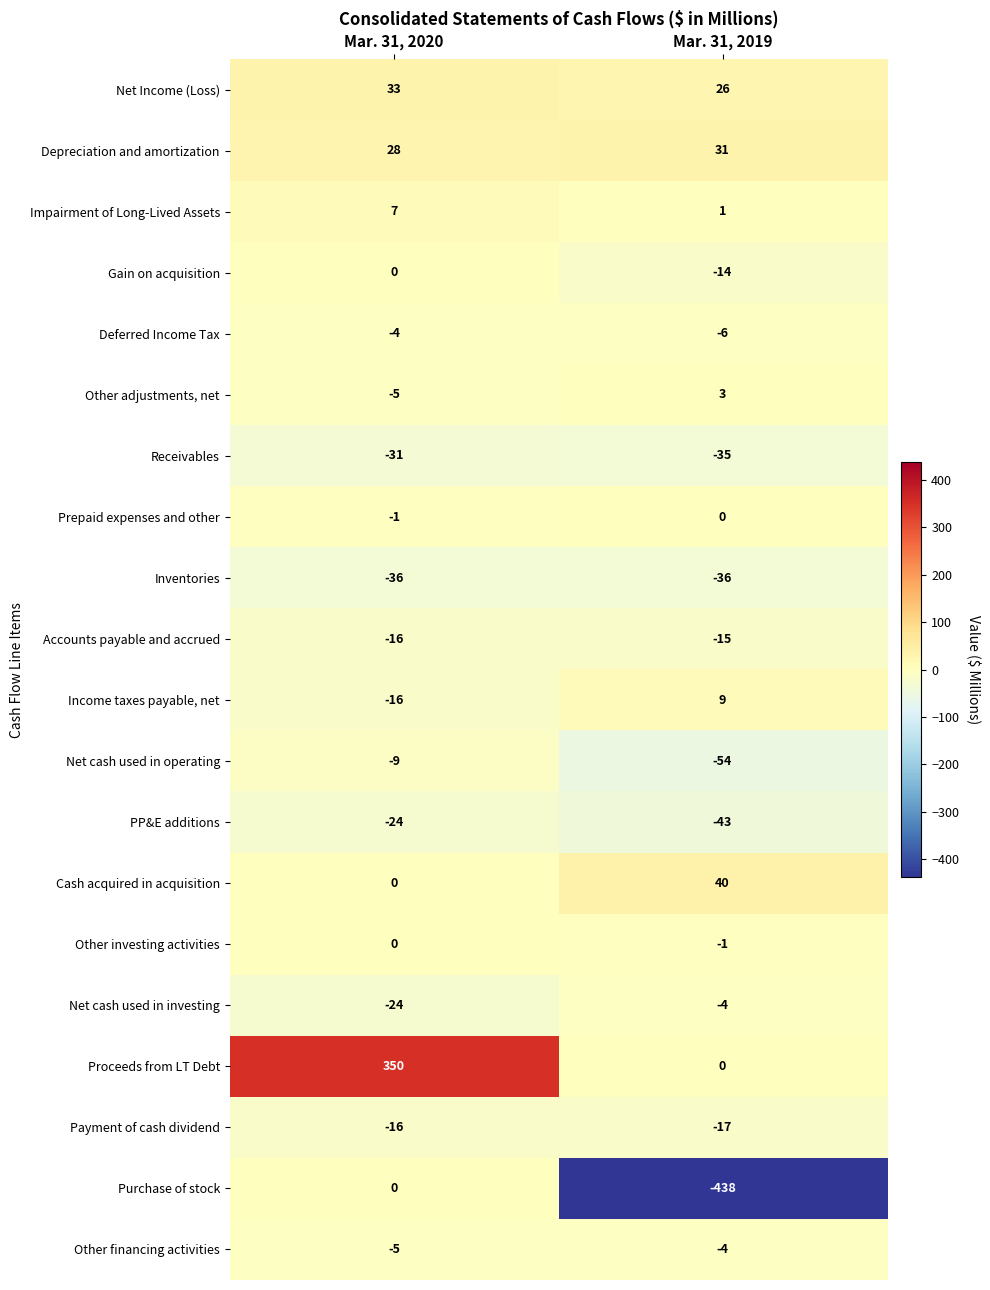

What is the sum of the Income taxes payable, net values at Mar. 31, 2020 and Mar. 31, 2019?

-7